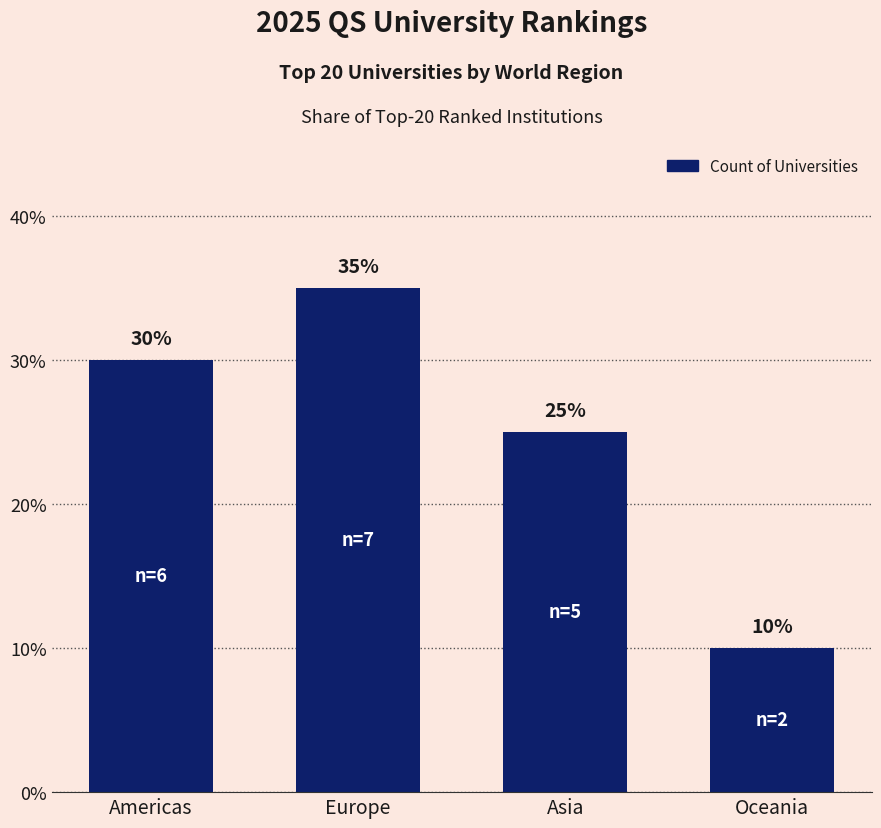

What is the label of the 1st bar from the right?

Oceania